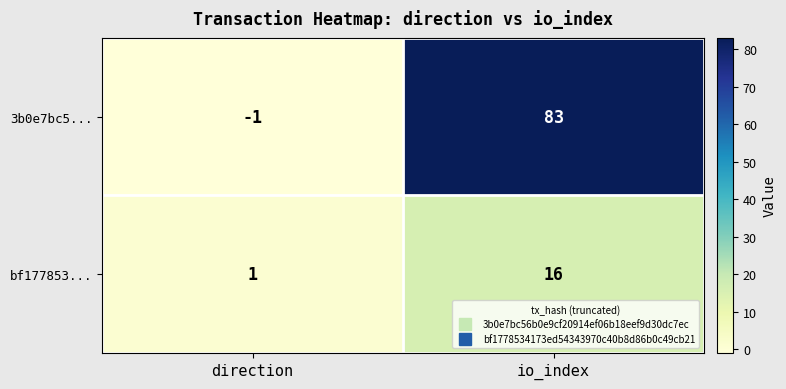

Between direction and io_index, which series saw the biggest shift?

3b0e7bc5...